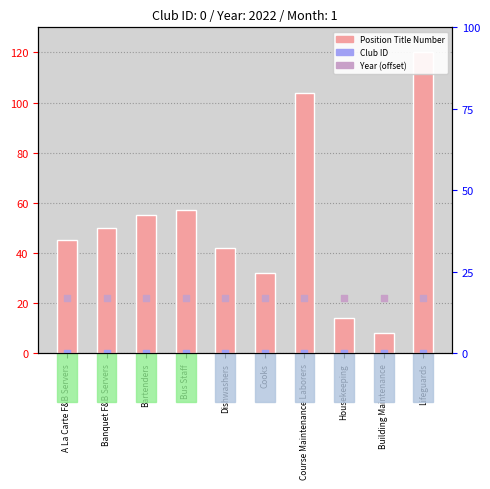

Which series contains the lowest Y value?

Club ID